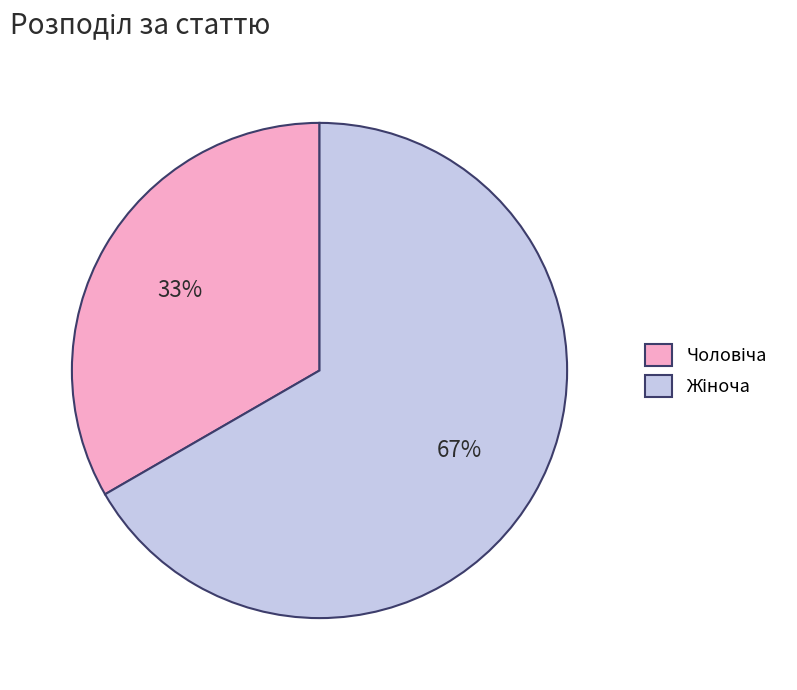

How many slices are in this pie chart?

2